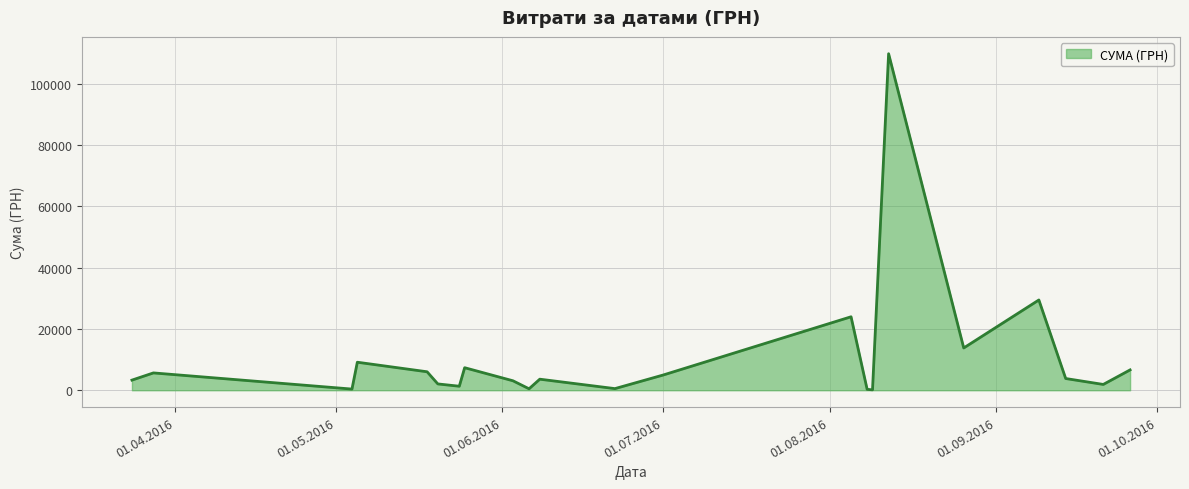

How many lines are shown in the chart?

1